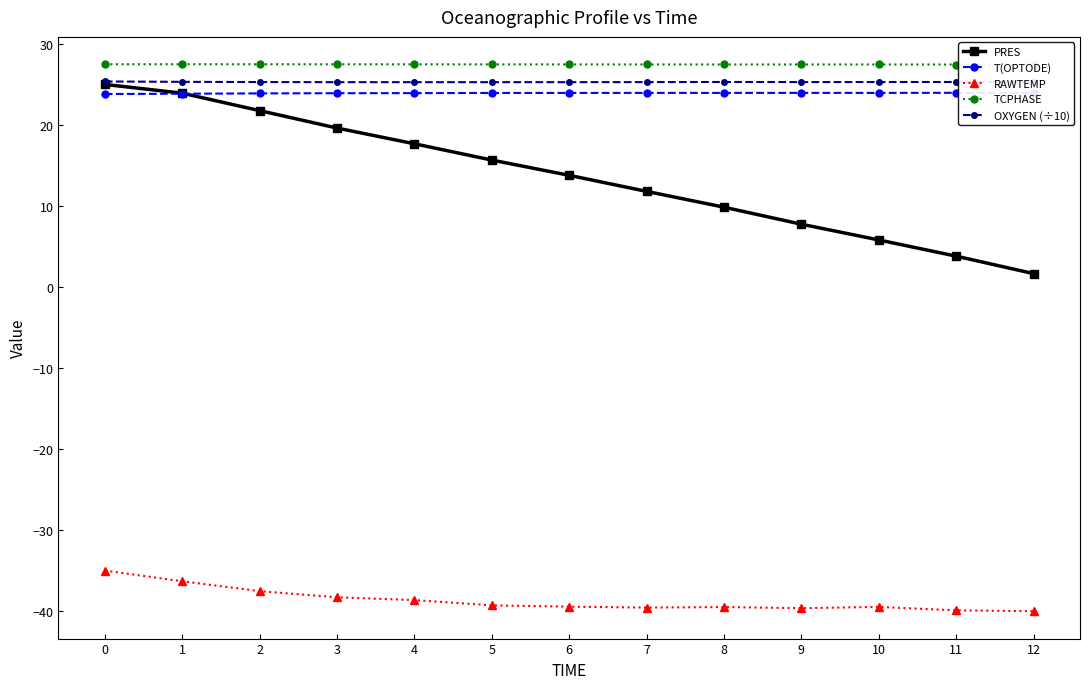

Where is TCPHASE nearest to the value 27?

12